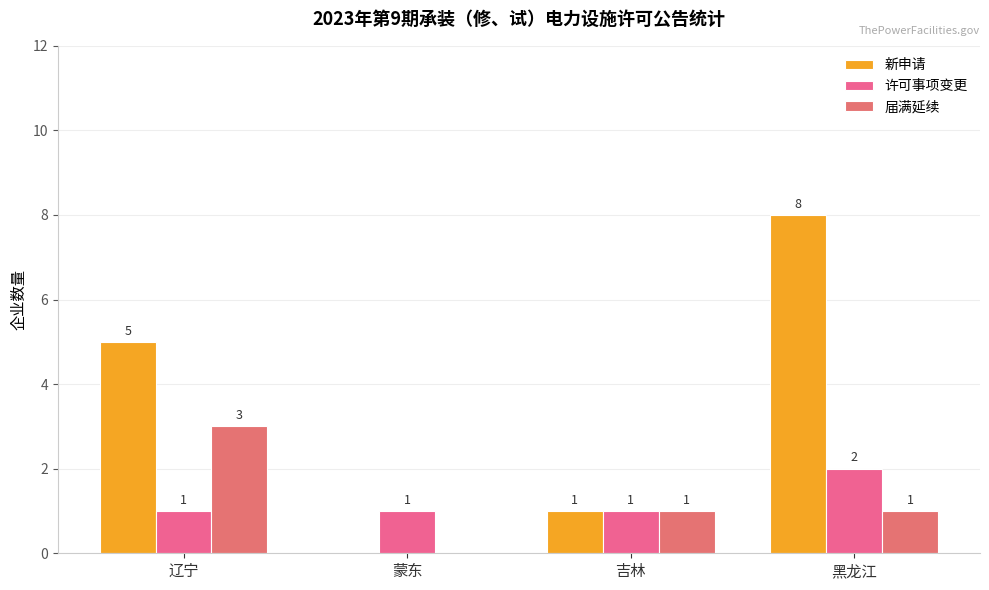

The 许可事项变更 series shows 1 at 蒙东. True or false?

True